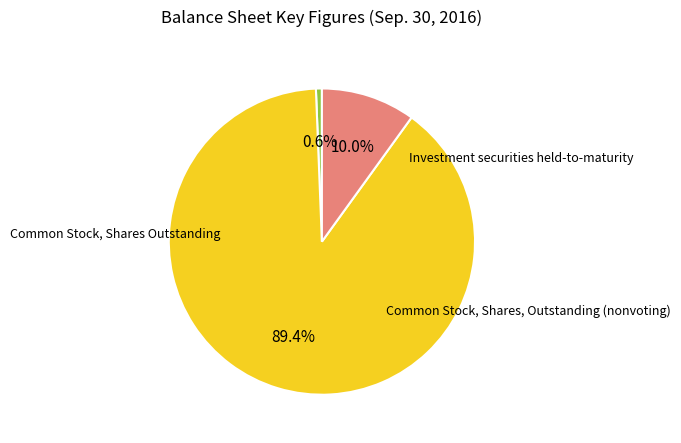

Is there any slice that represents more than half of the pie?

Yes